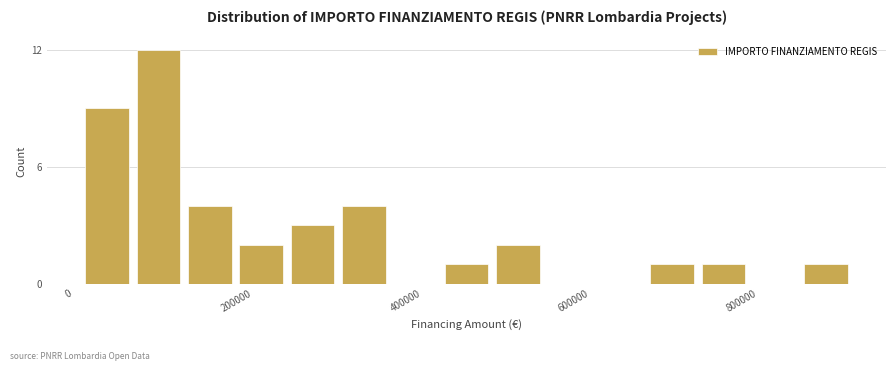

Read against the x-axis, roughly where is the centre of the tallest bar?

100000